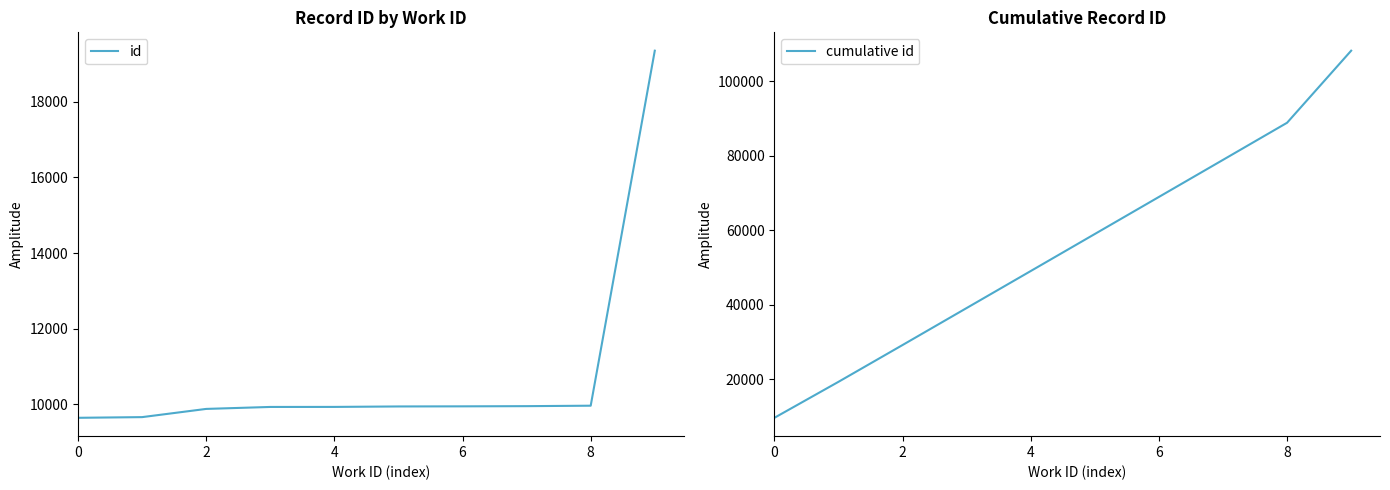

At which label does cumulative id reach its peak?

9